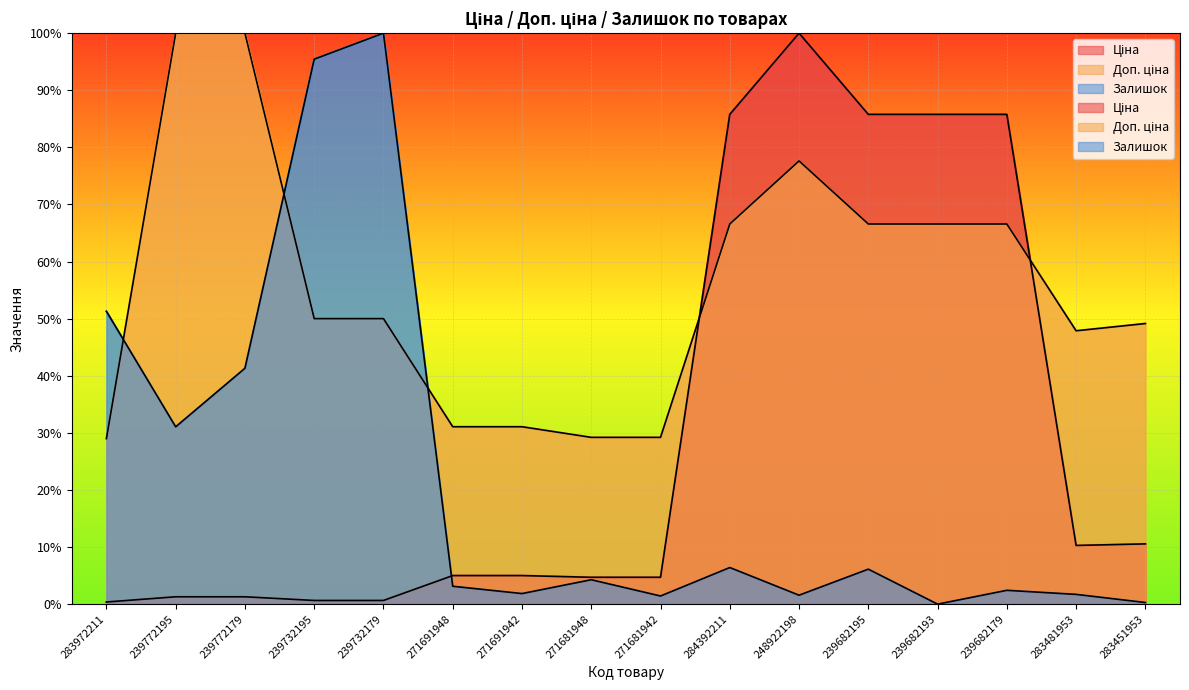

At which category does Залишок reach its first local peak?

239732179